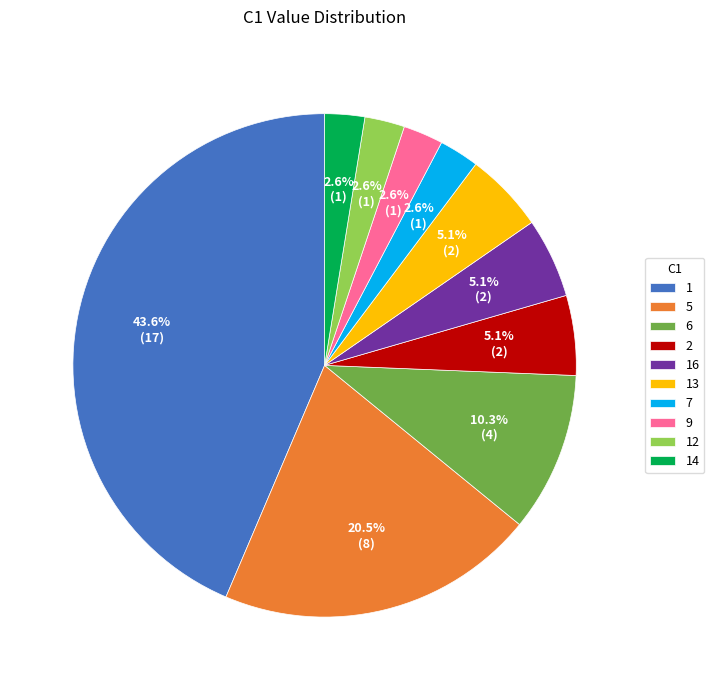

Is there any slice that represents more than half of the pie?

No